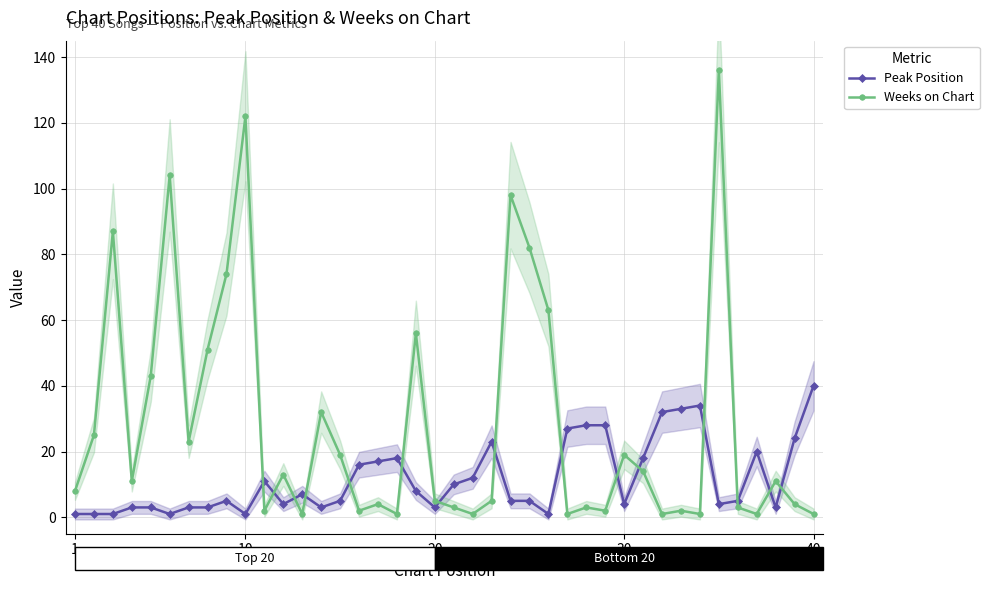

Reading left to right, list all the values displayed in this chart.

Peak Position: 1	1	1	3	3	1	3	3	5	1	11	4	7	3	5	16	17	18	8	3	10	12	23	5	5	1	27	28	28	4	18	32	33	34	4	5	20	3	24	40
Weeks on Chart: 8	25	87	11	43	104	23	51	74	122	2	13	1	32	19	2	4	1	56	5	3	1	5	98	82	63	1	3	2	19	14	1	2	1	136	3	1	11	4	1